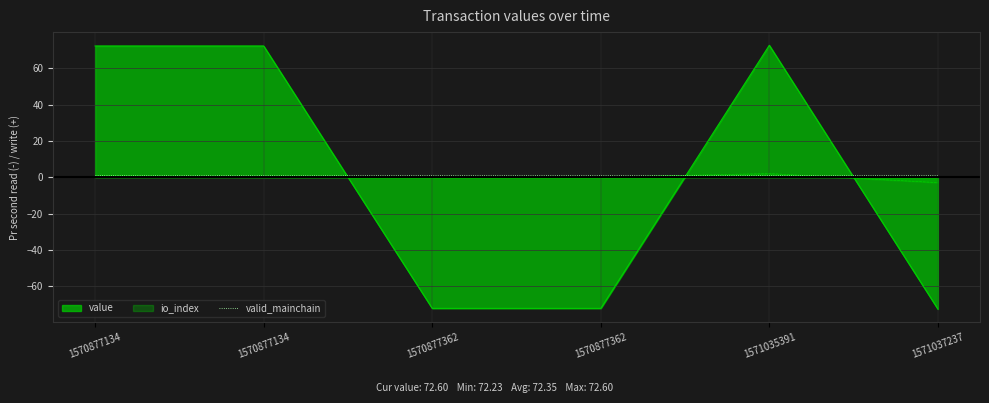

Rank the series by their maximum value, from lowest to highest.

valid_mainchain, io_index, value